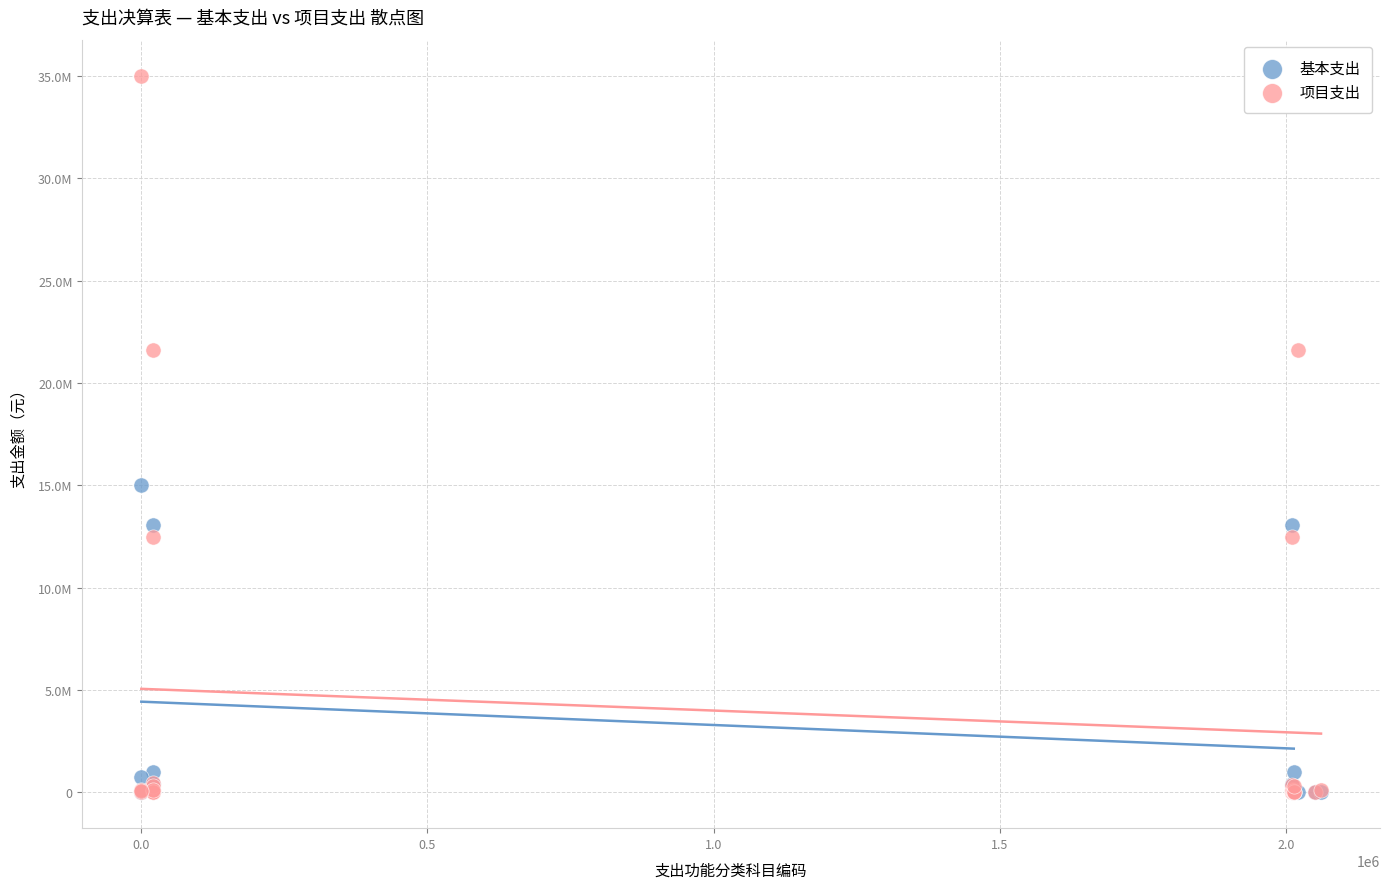

What are all the series names shown in the legend?

基本支出, 项目支出